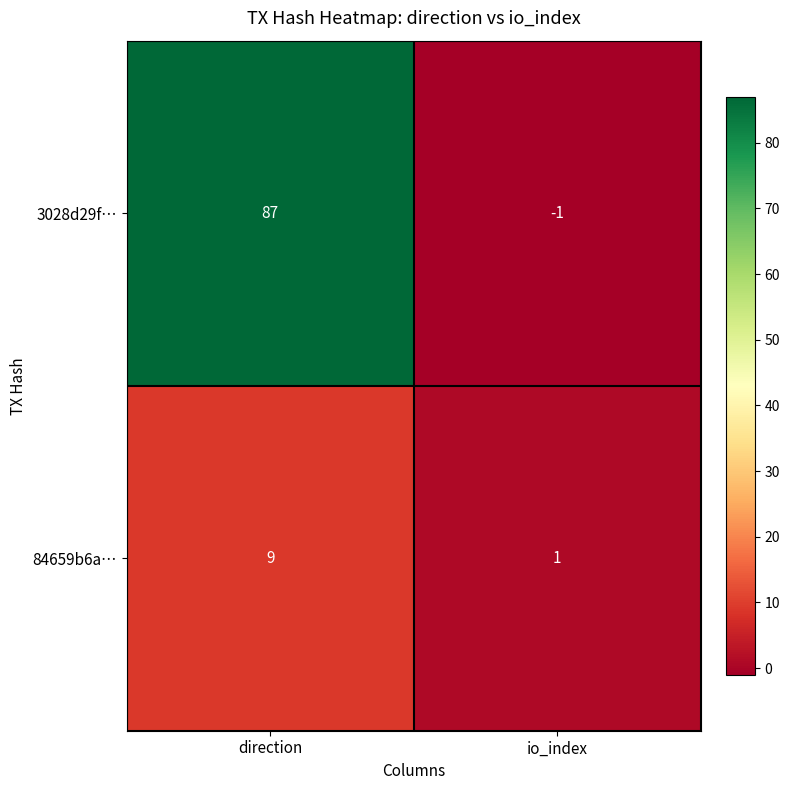

Which category has the lowest value in the 84659b6a… series?

io_index